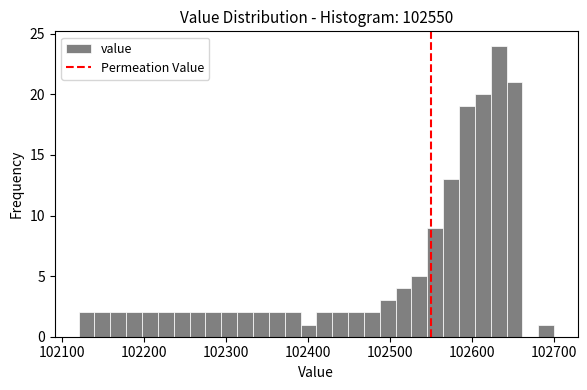

Around what value on the x-axis is the tallest bar? Give the approximate position of its centre, as read against the axis.

102630